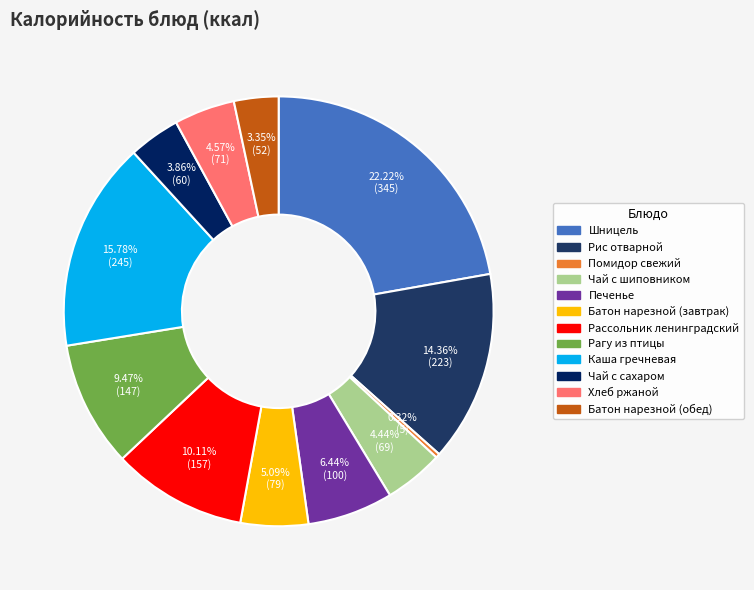

What portion of the pie excludes Батон нарезной (завтрак)?

94.9%